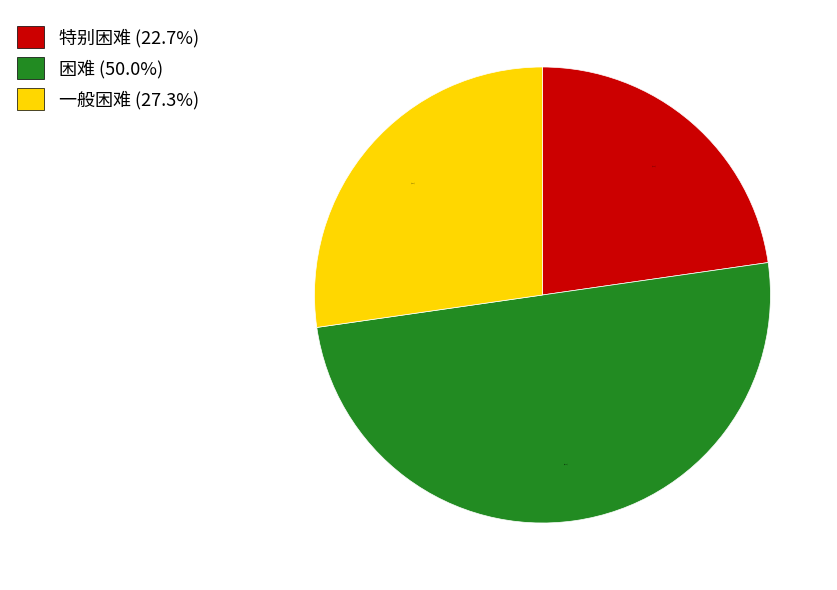

Is it true that 一般困难 is 27% of the pie?

True